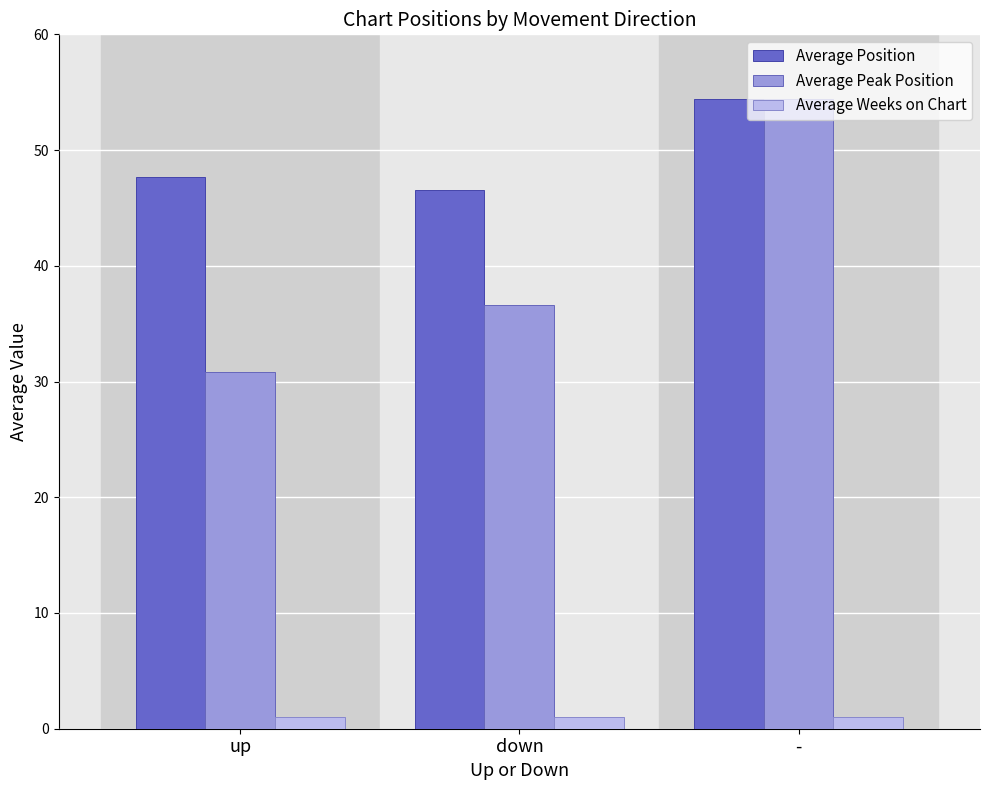

The Average Weeks on Chart series shows 1.0 at up. True or false?

True